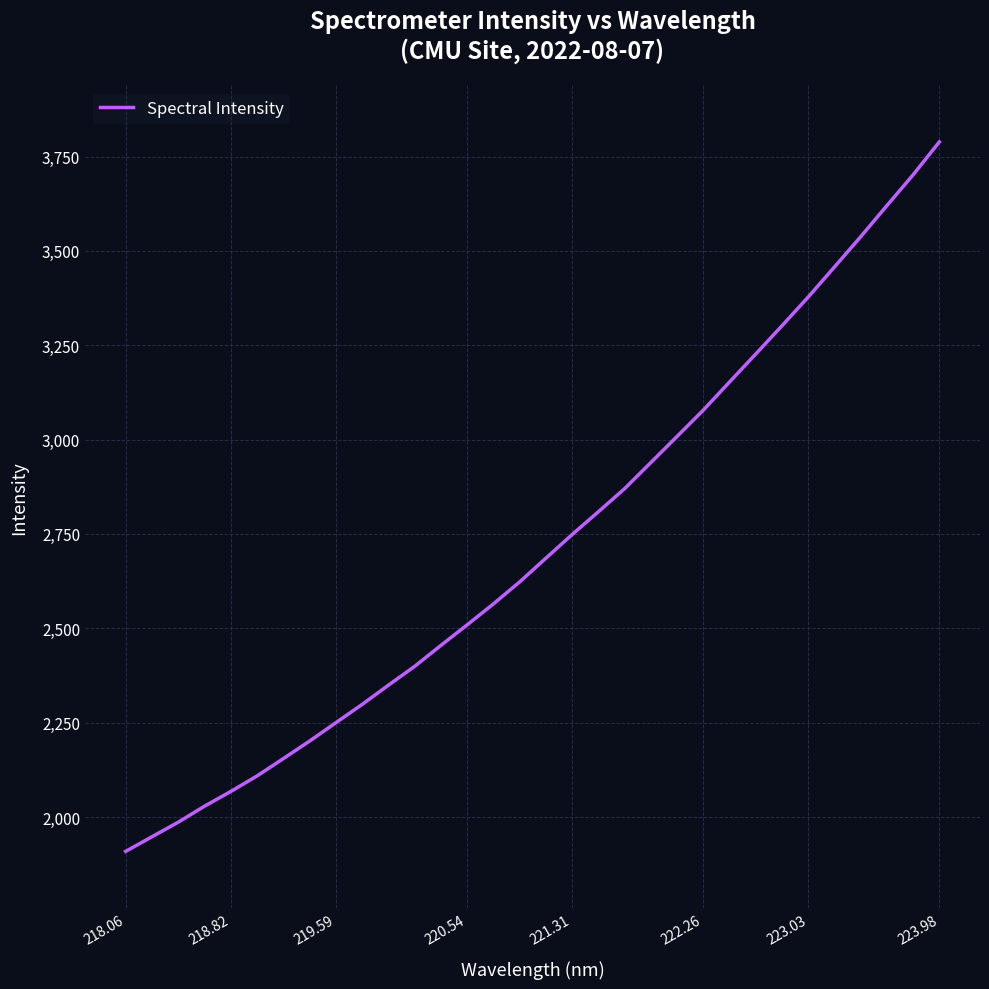

What is the minimum value shown in the chart?

1909.0